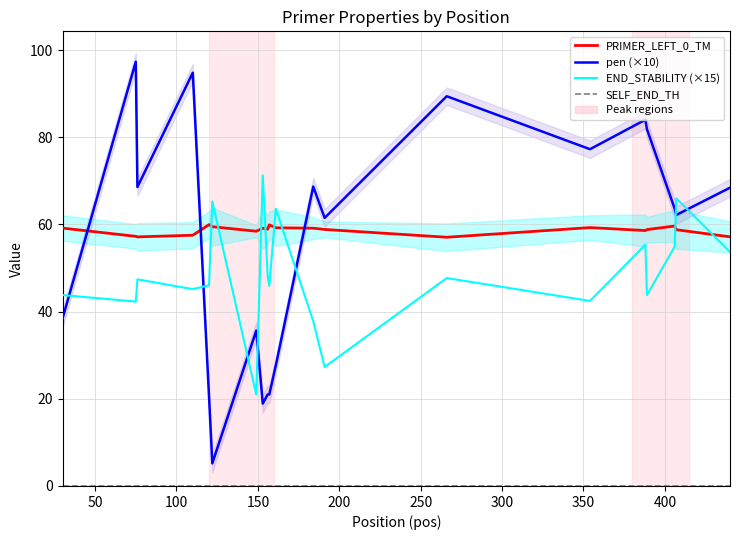

Does the chart have visible grid lines?

Yes